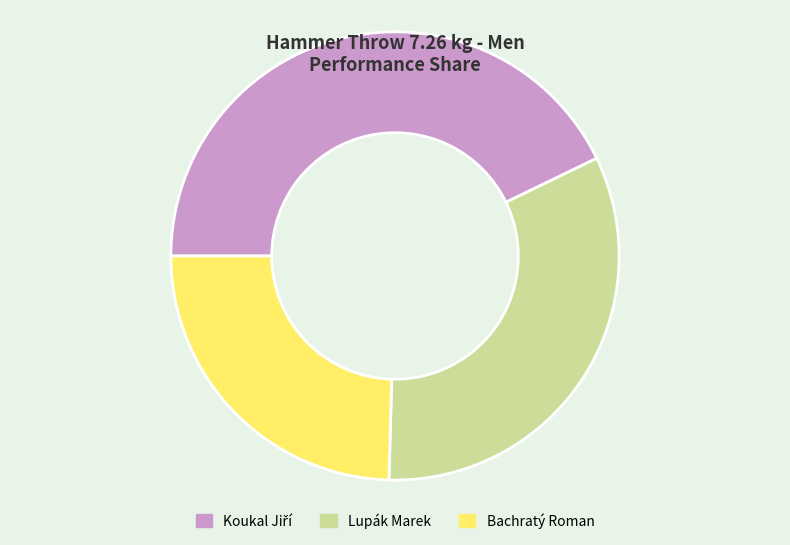

How many segments does this pie chart have?

3